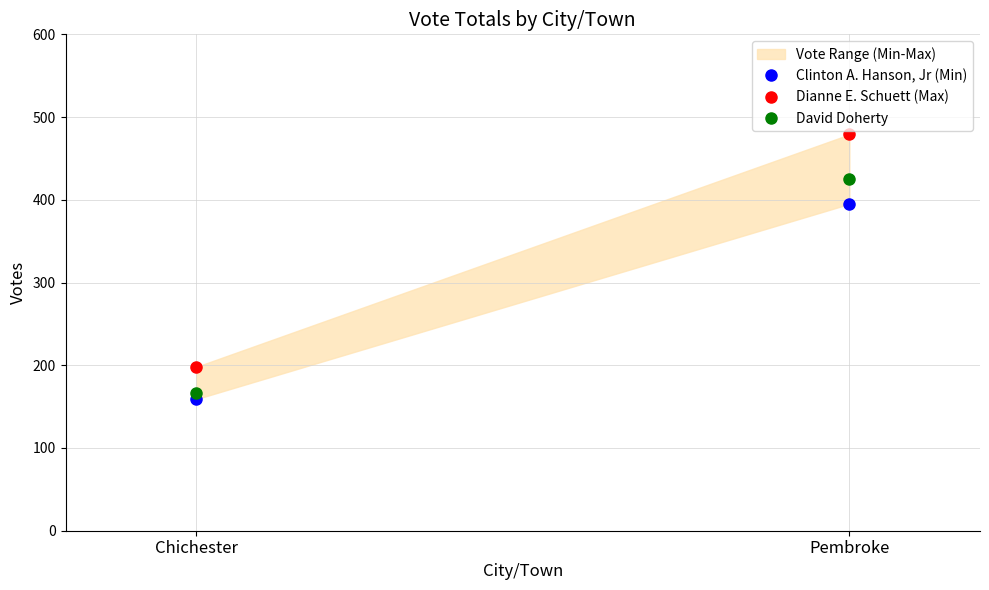

Which category has the highest value in the Dianne E. Schuett (Max) series?

Pembroke